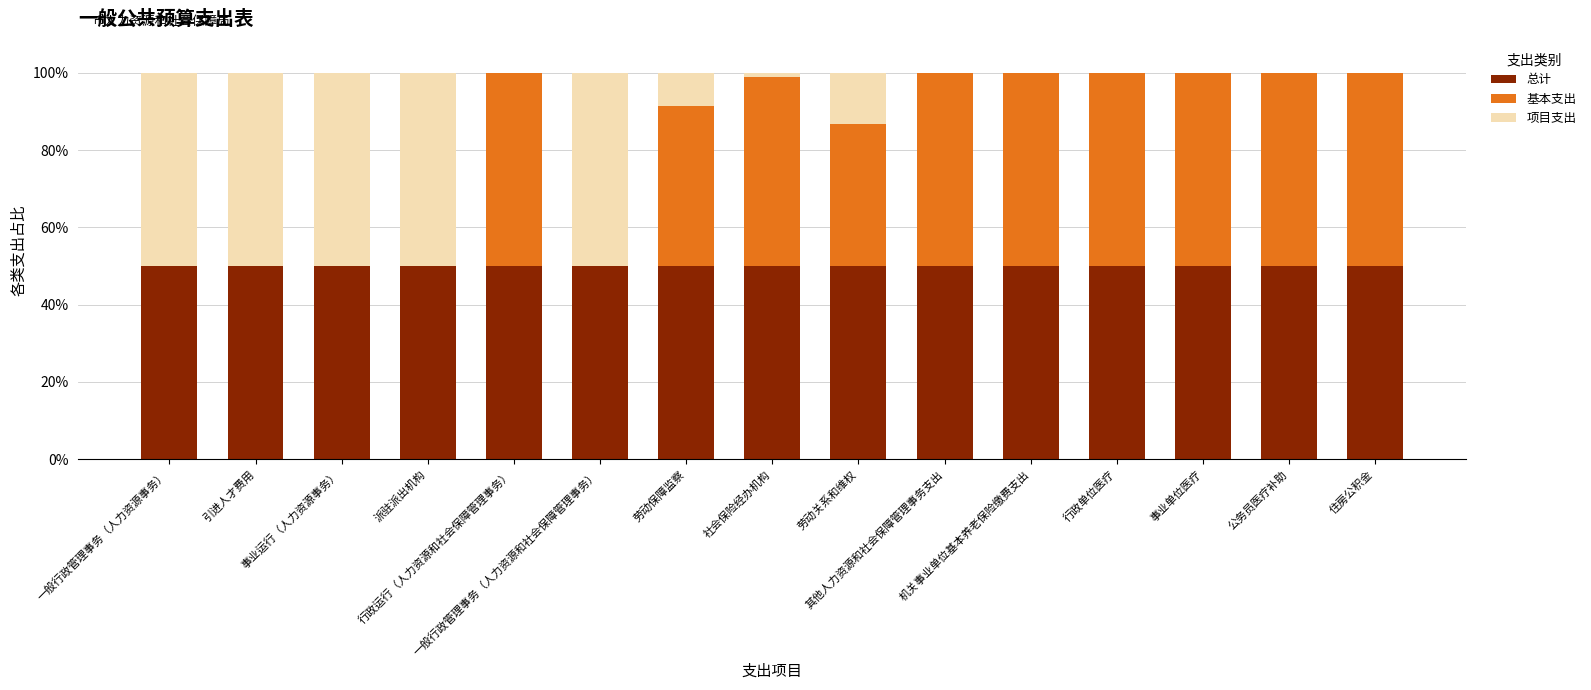

At 公务员医疗补助, list the series in order from largest to smallest.

总计, 基本支出, 项目支出